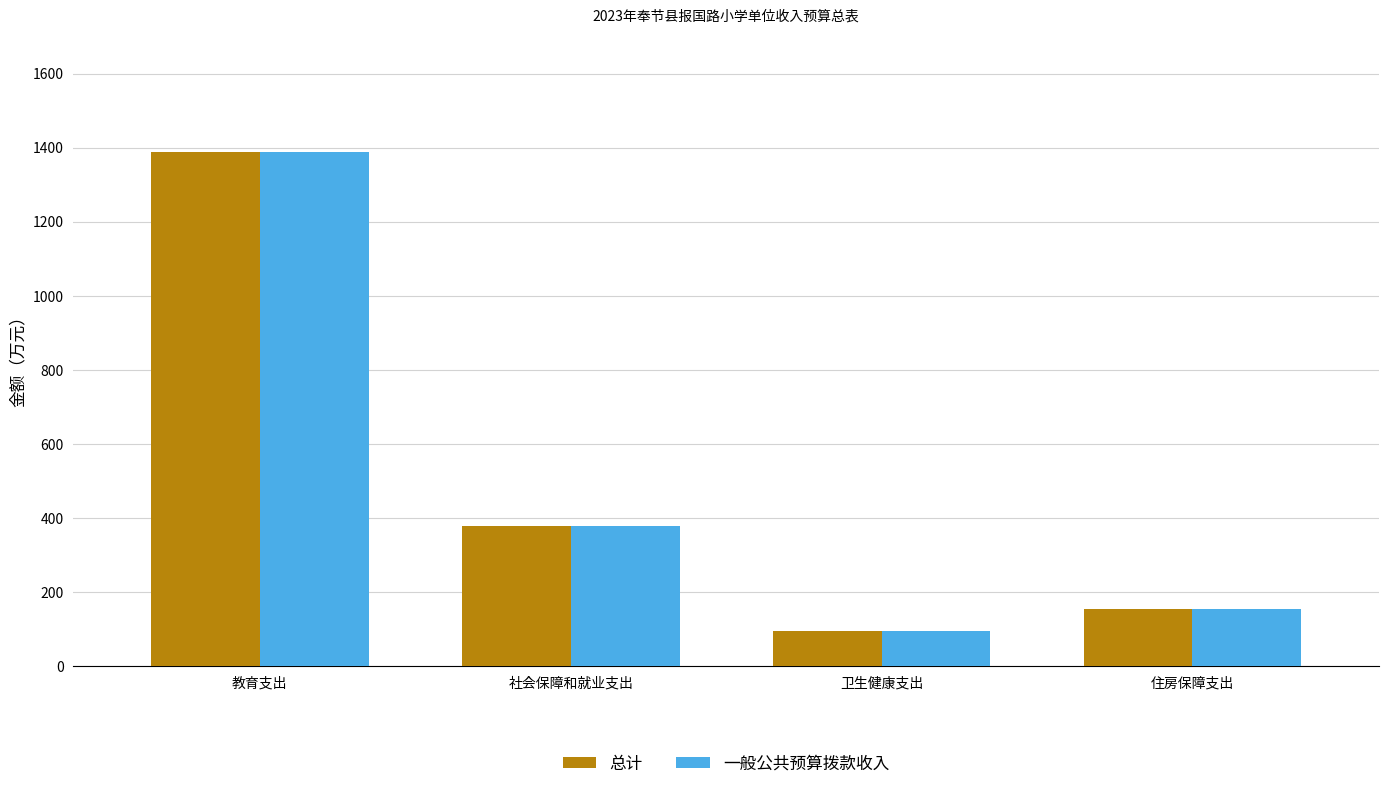

What is the difference between the 一般公共预算拨款收入 values at 社会保障和就业支出 and 教育支出?

1010.1